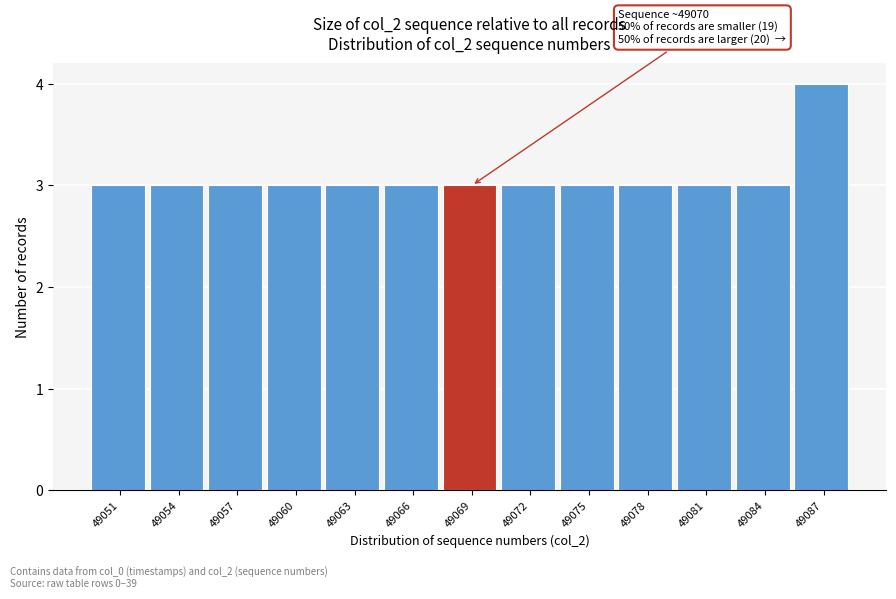

Reading left to right, what are all the values shown in this chart?

3	3	3	3	3	3	3	3	3	3	3	3	4